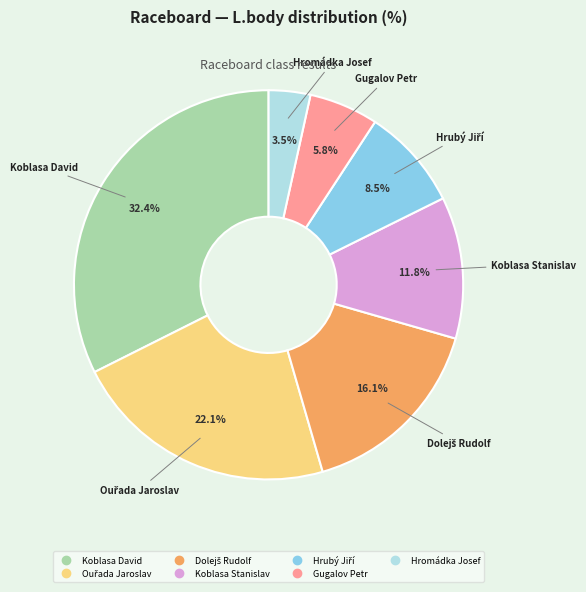

How many segments does this pie chart have?

7